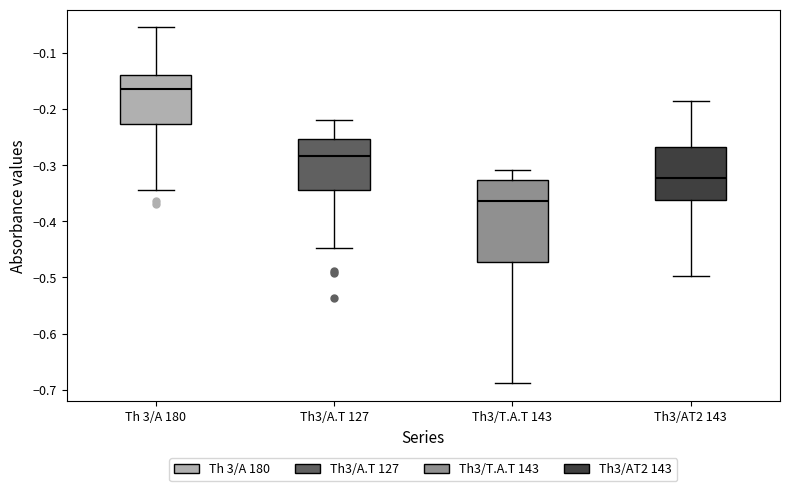

Where is the lower edge of the box for Th3/AT2 143 on the y-axis? The values are not printed on the chart, so give them approximately, as read against the axis.

-0.36